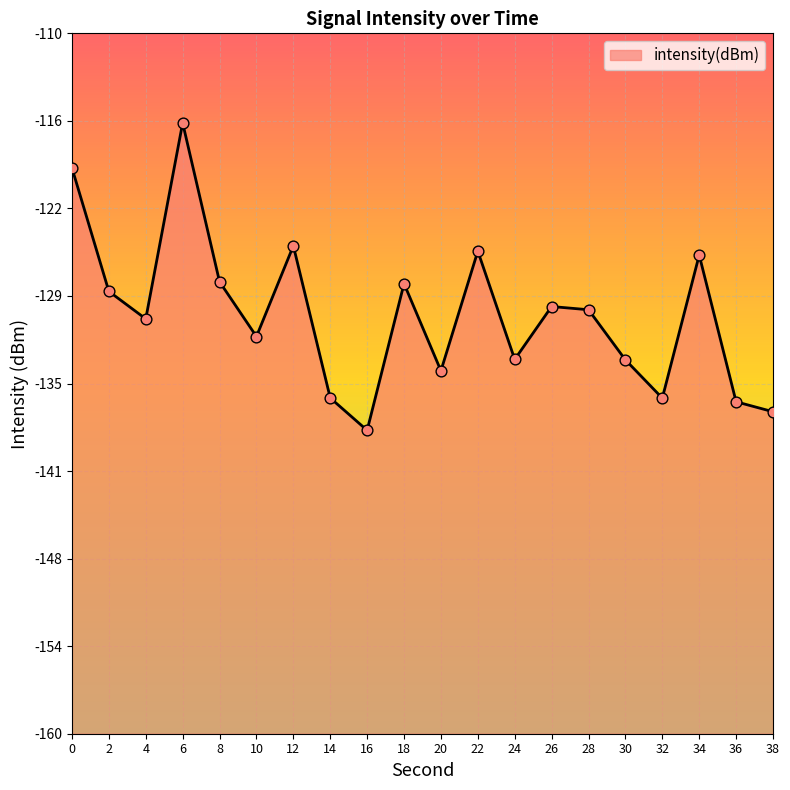

What is the change in value from 8 to 16?

-10.6